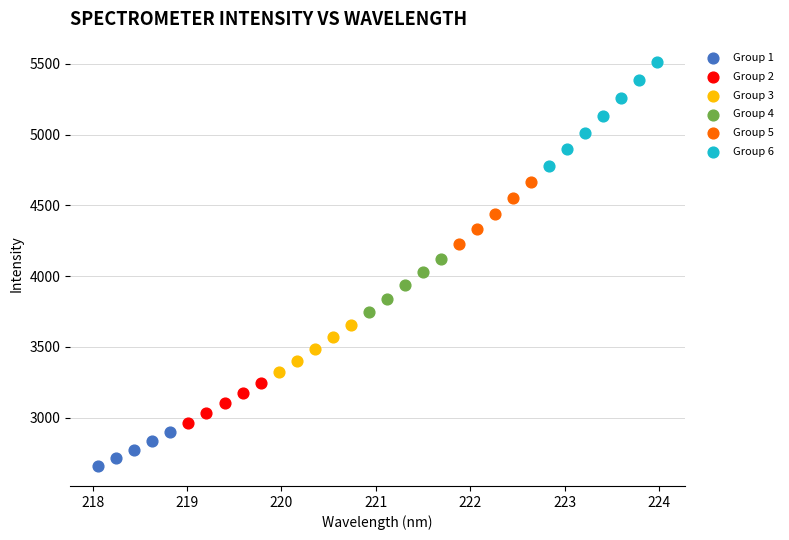

Which series reaches the minimum Y coordinate?

Group 1